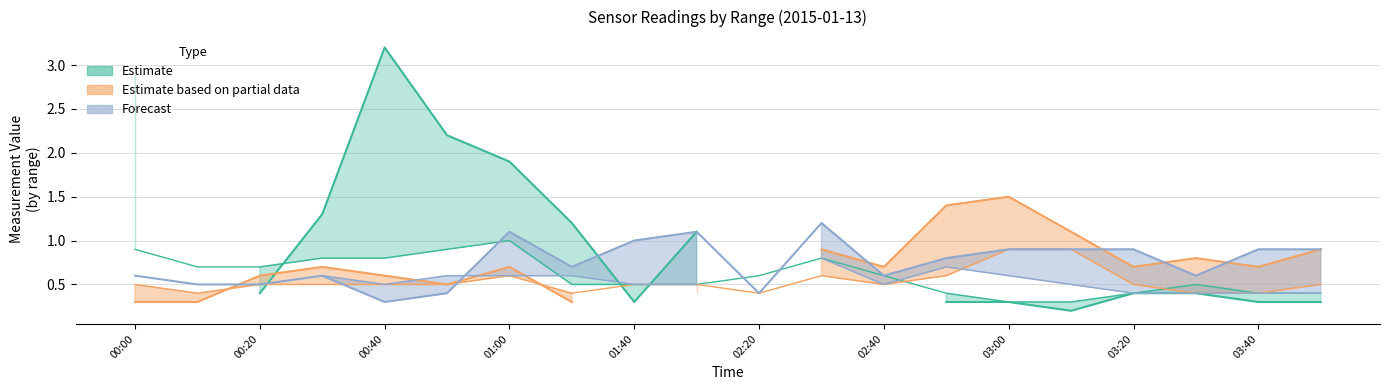

Does the chart have visible grid lines?

Yes